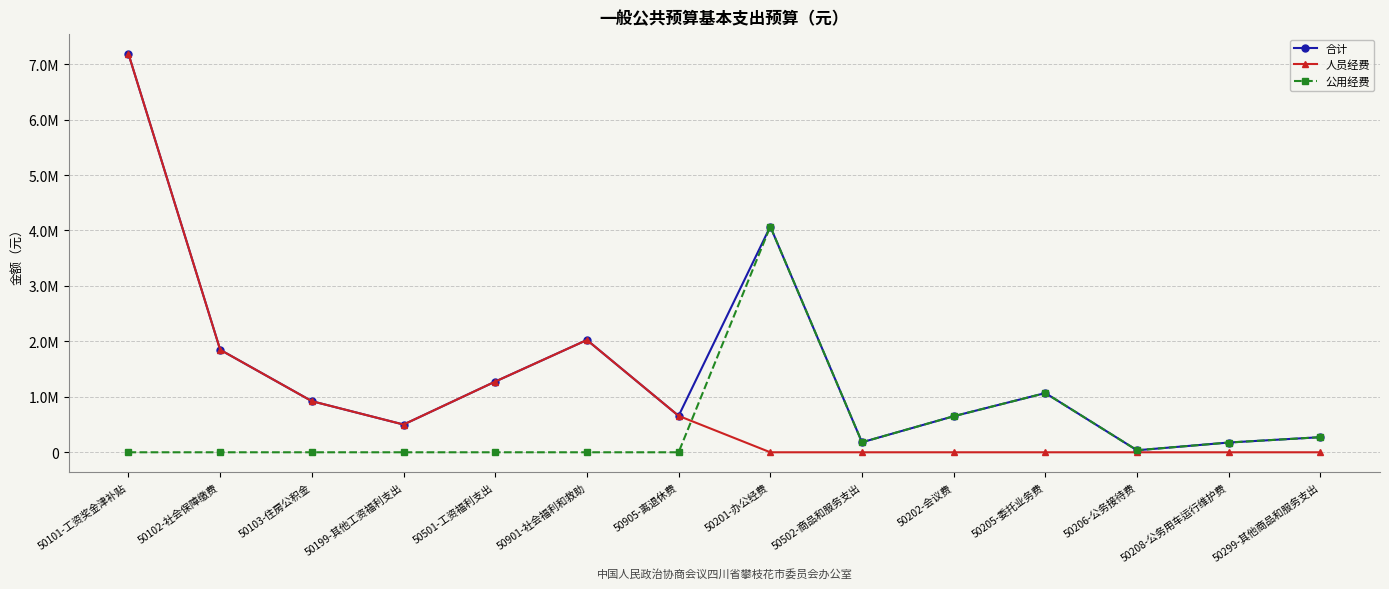

Does the chart have visible grid lines?

Yes